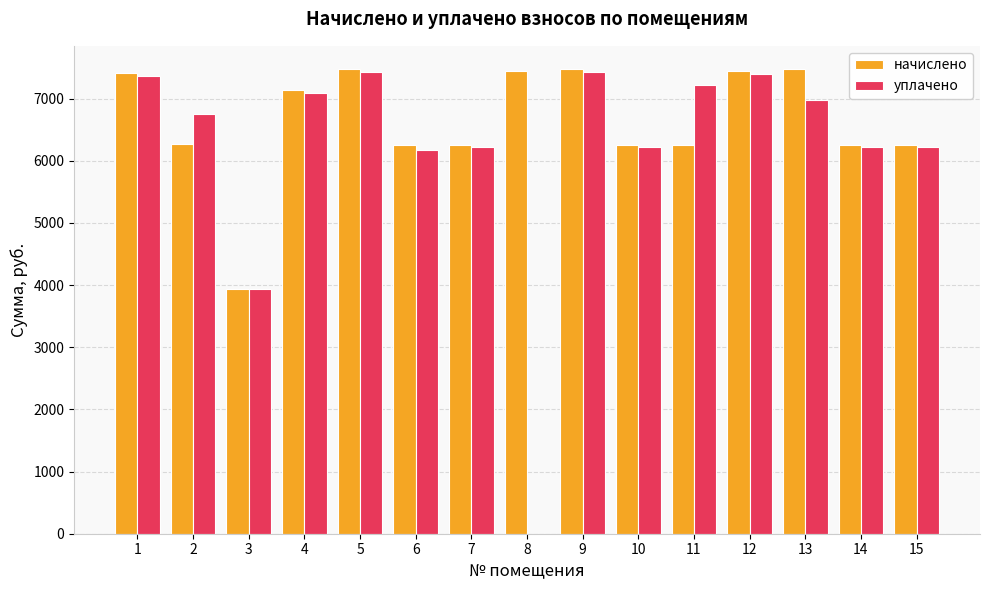

What is the sum of the начислено values at 9 and 8?

14913.1